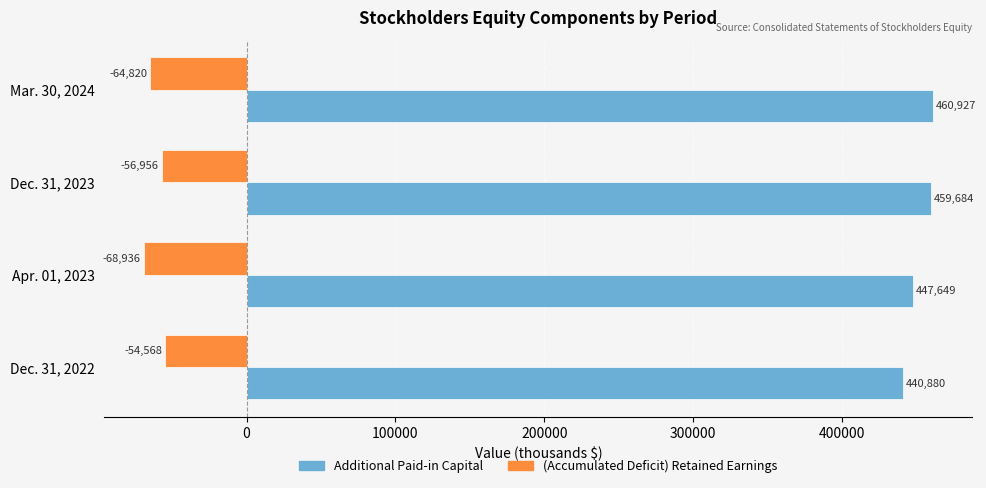

What is the minimum value for (Accumulated Deficit) Retained Earnings?

-68936